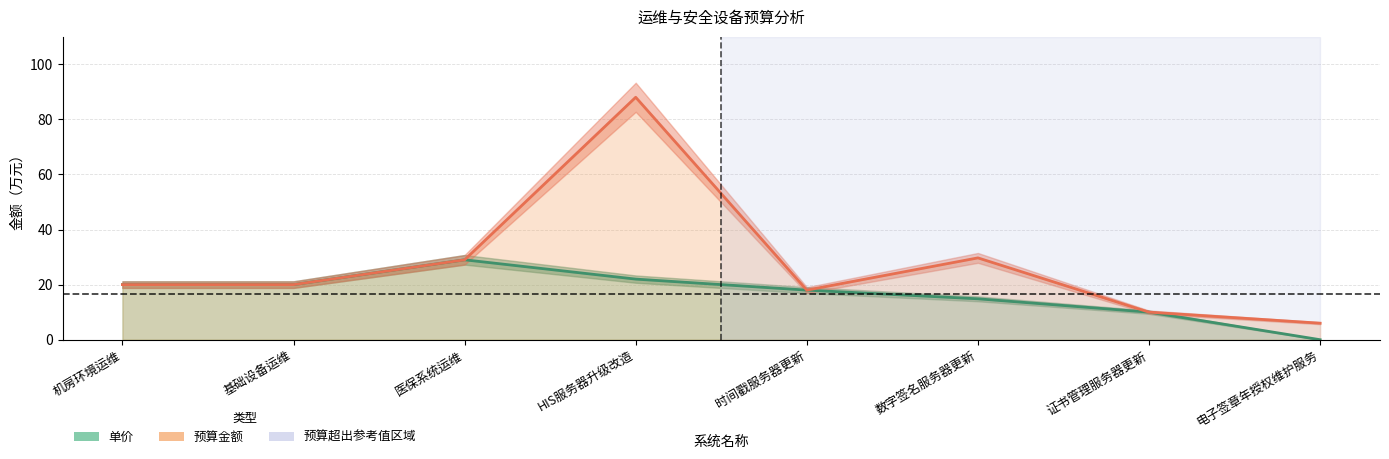

Which series changed the most between 机房环境运维 and 证书管理服务器更新?

单价